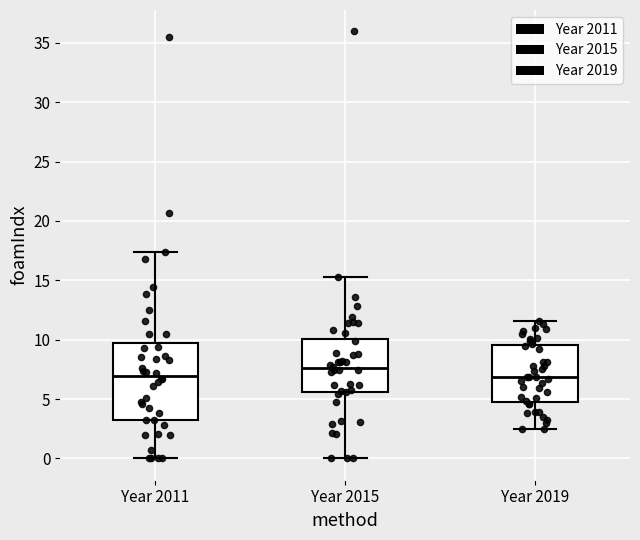

Reading left to right, transcribe this box plot: for each box, give where its median line is, the range the box spans, and where its two whiskers end, as read against the y-axis. The values are not printed on the chart, so give them approximately, as read against the axis.

Year 2011: median 7.0, box 3.0 to 9.5, whiskers 0.0 to 17.5
Year 2015: median 7.5, box 5.5 to 10.0, whiskers 0.0 to 15.5
Year 2019: median 7.0, box 5.0 to 9.5, whiskers 2.5 to 11.5